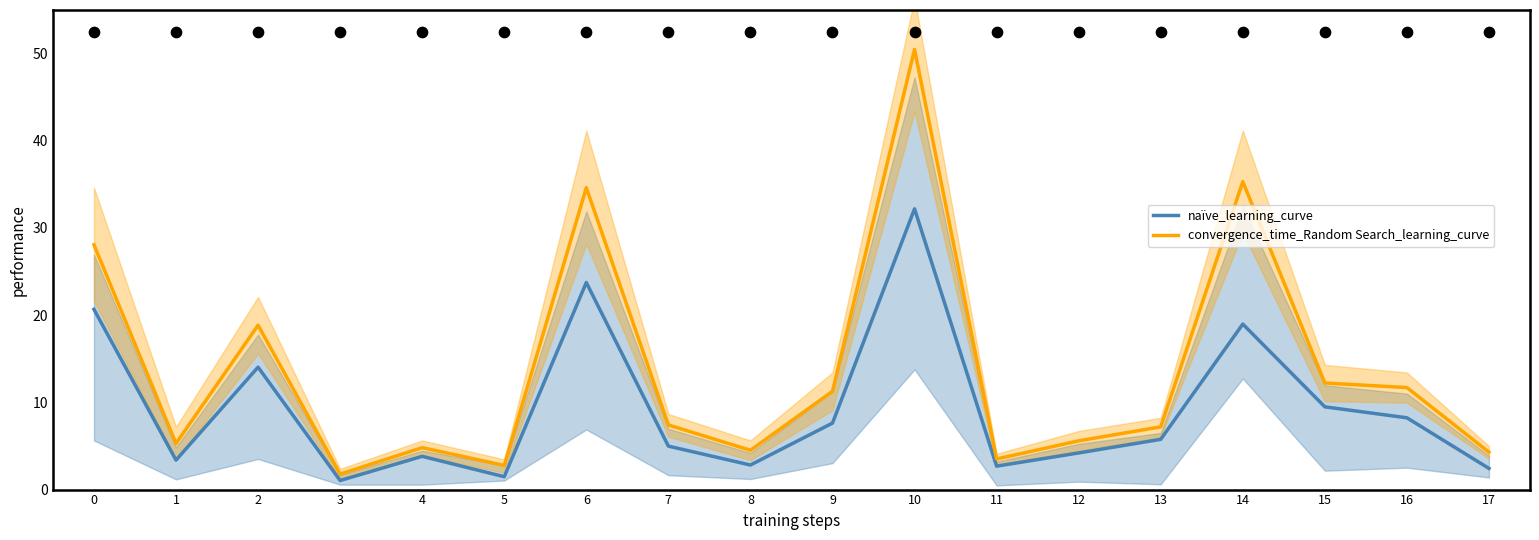

Is the value of naïve_learning_curve at 4 greater than the value of convergence_time_Random Search_learning_curve at 4?

No